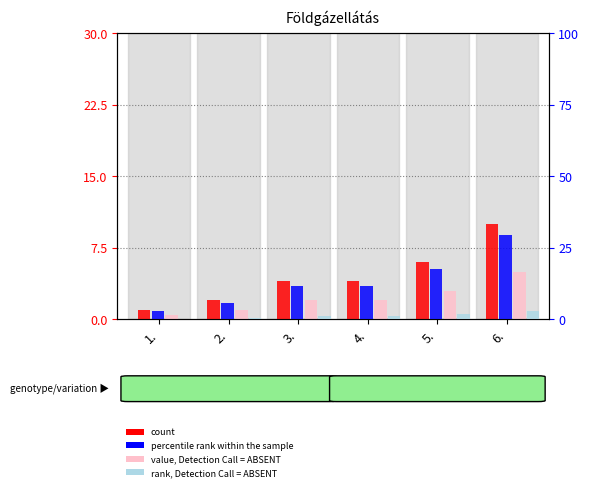

What is the maximum value for rank, Detection Call = ABSENT?

3.0